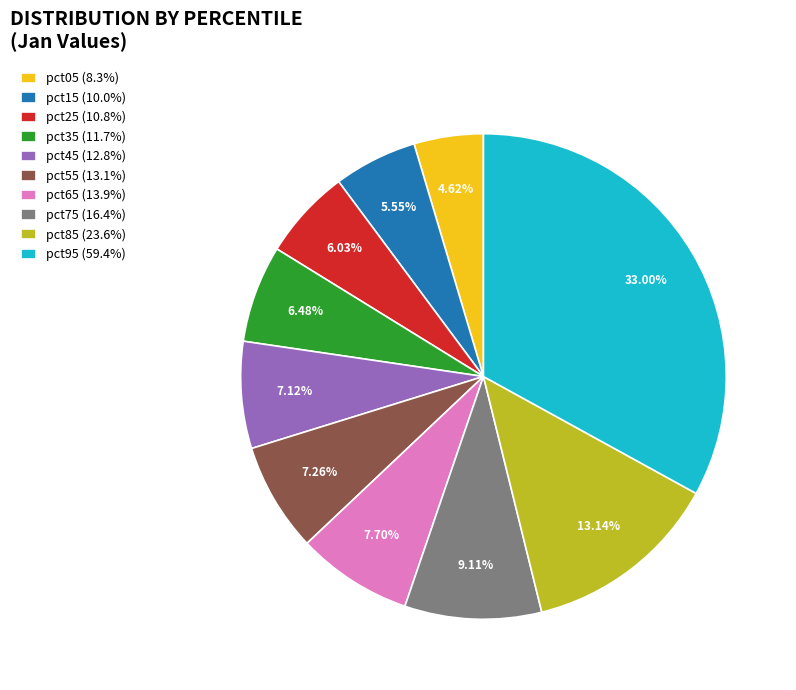

Is it true that pct35 is 6% of the pie?

True